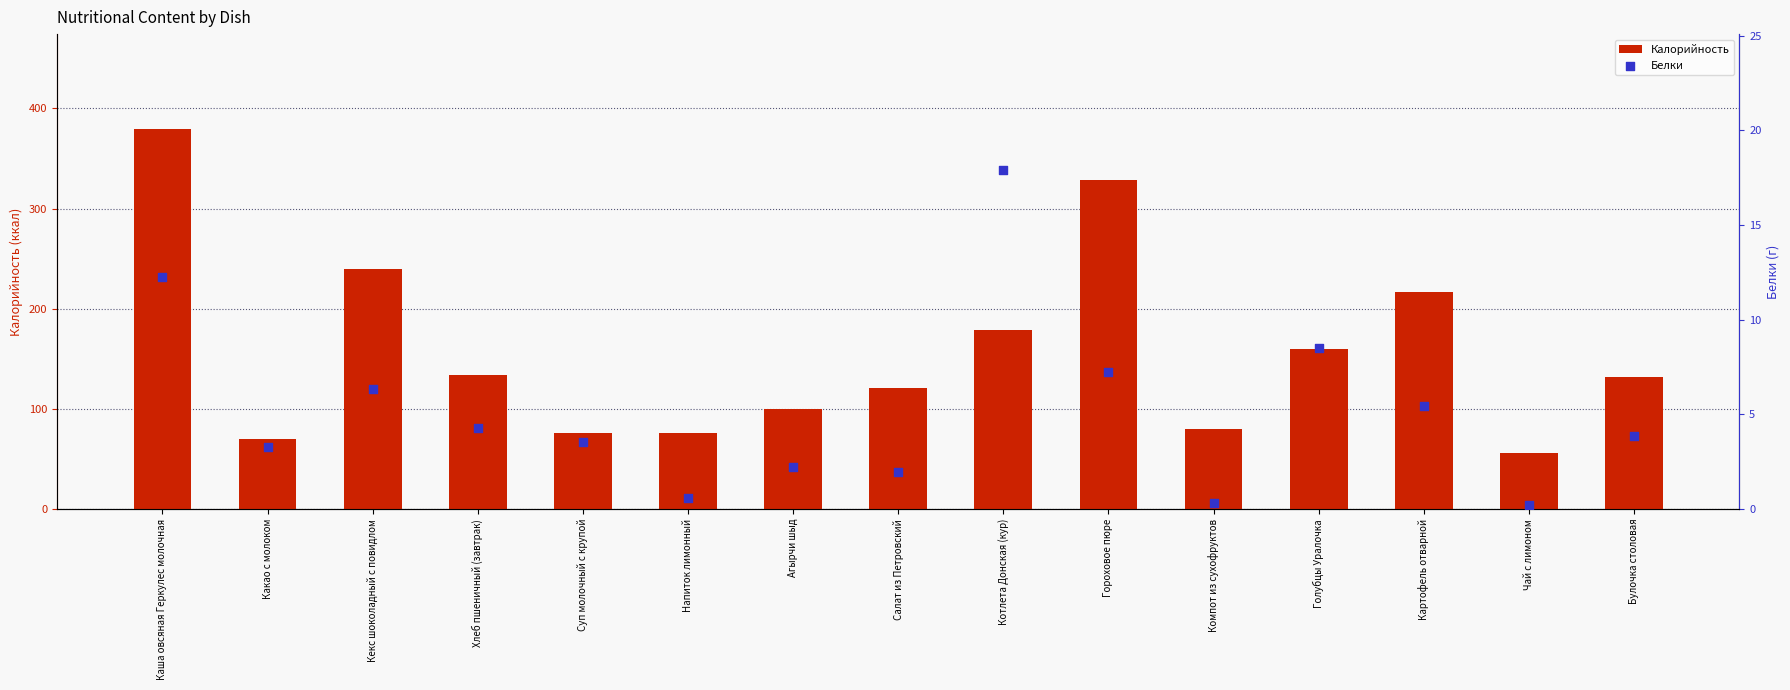

Is the value of Белки at Компот из сухофруктов greater than the value of Калорийность at Суп молочный с крупой?

No